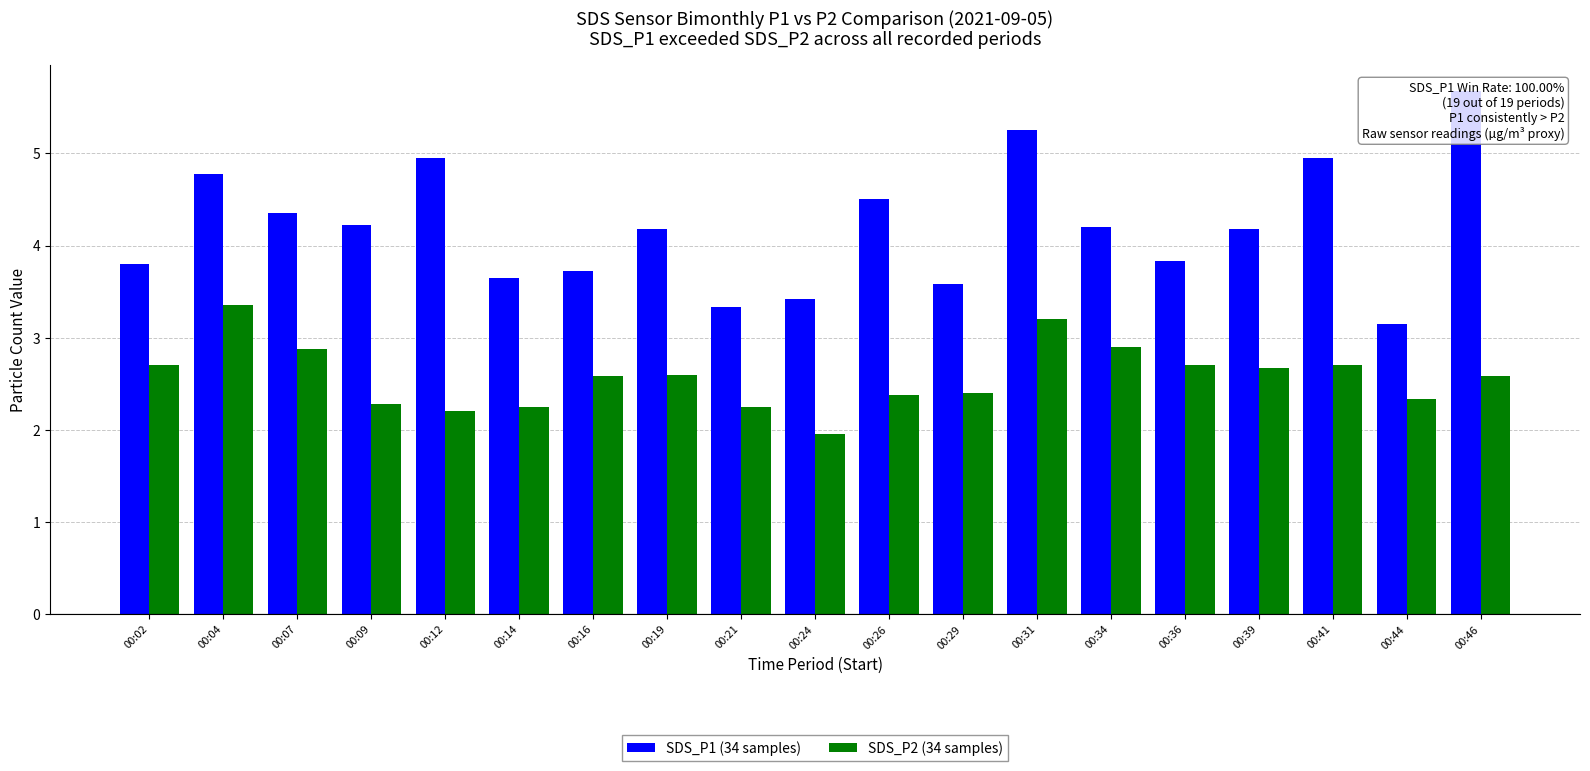

What is the value of the SDS_P2 (34 samples) bar at the 16th from the left?

2.7